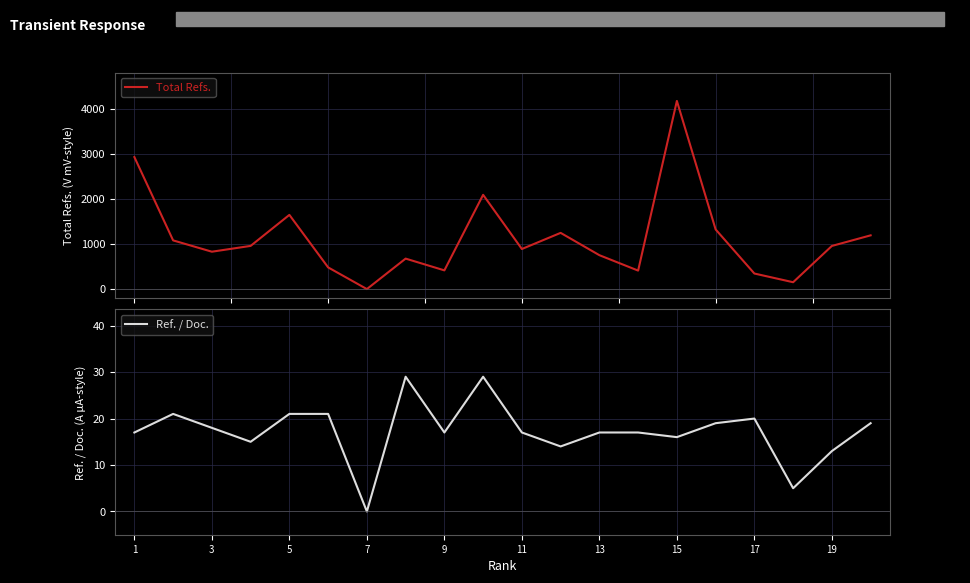

The value of Ref. / Doc. at 3 is 7. True or false?

False